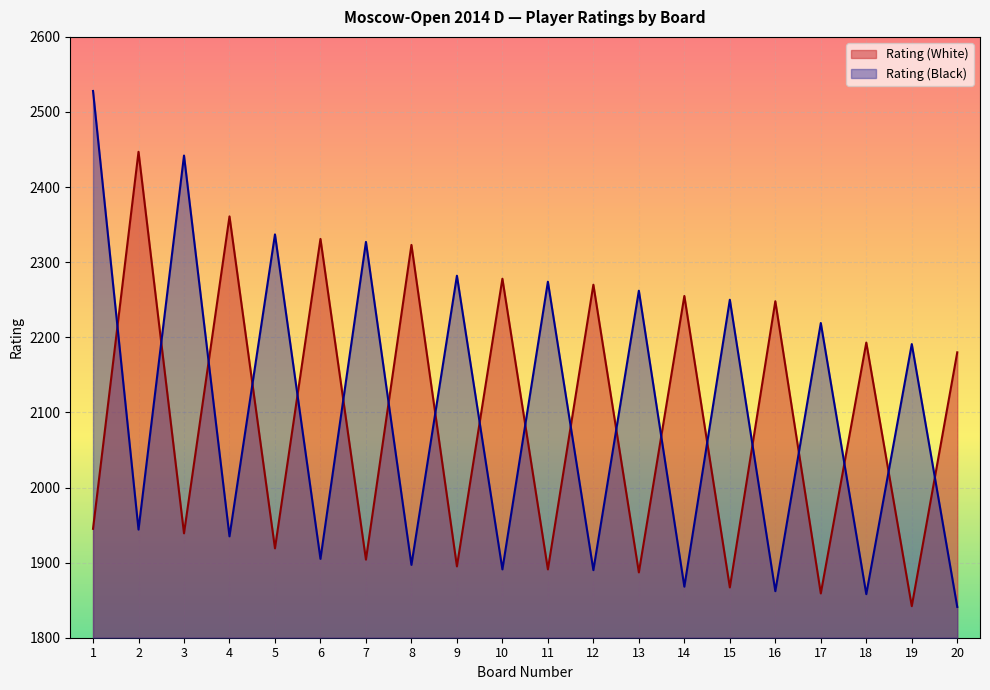

Rank the categories by Rating (Black) value from lowest to highest.

20, 18, 16, 14, 12, 10, 8, 6, 4, 2, 19, 17, 15, 13, 11, 9, 7, 5, 3, 1